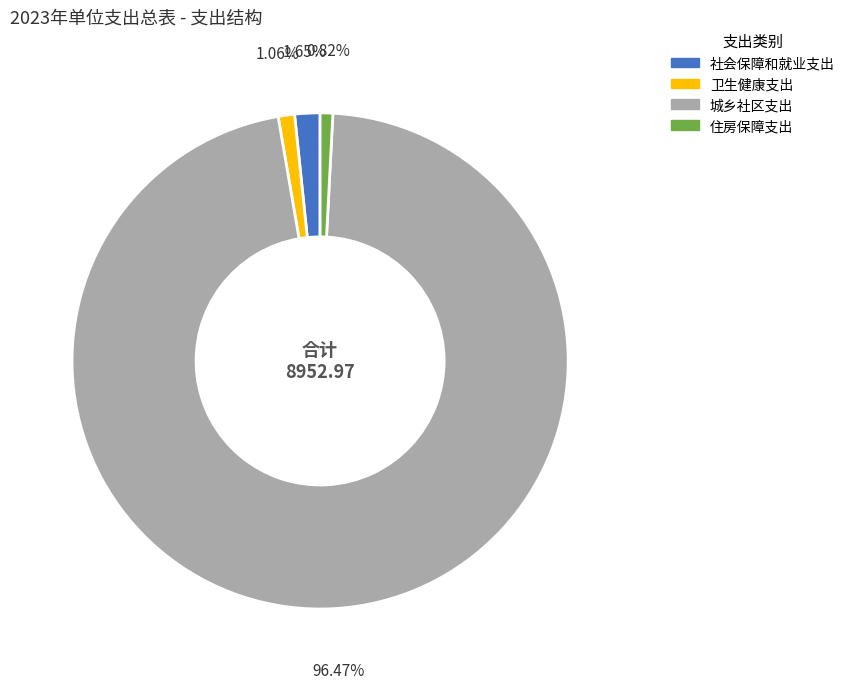

Do 卫生健康支出 and 城乡社区支出 together represent more than half of the pie?

Yes